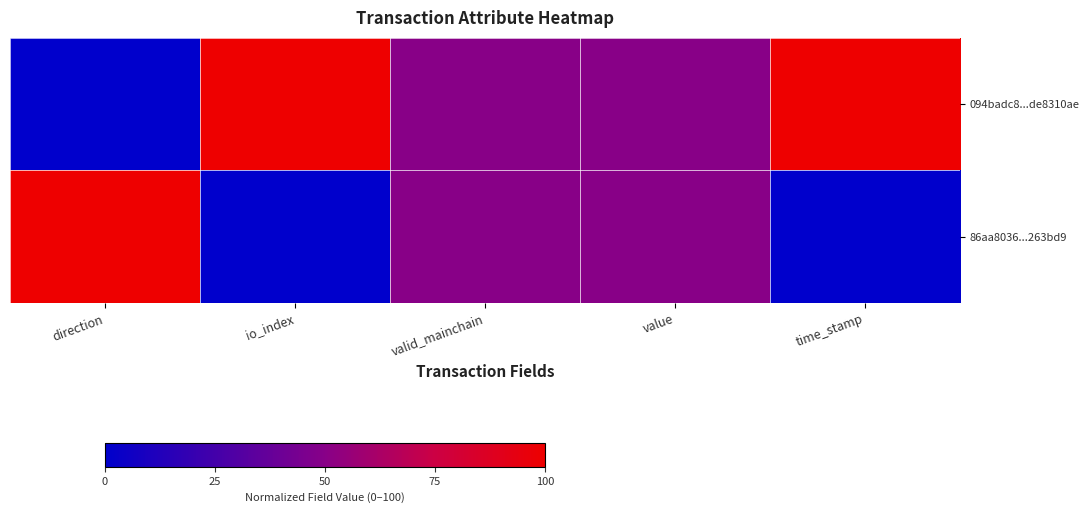

Which series changed the most between direction and time_stamp?

094badc8...de8310ae